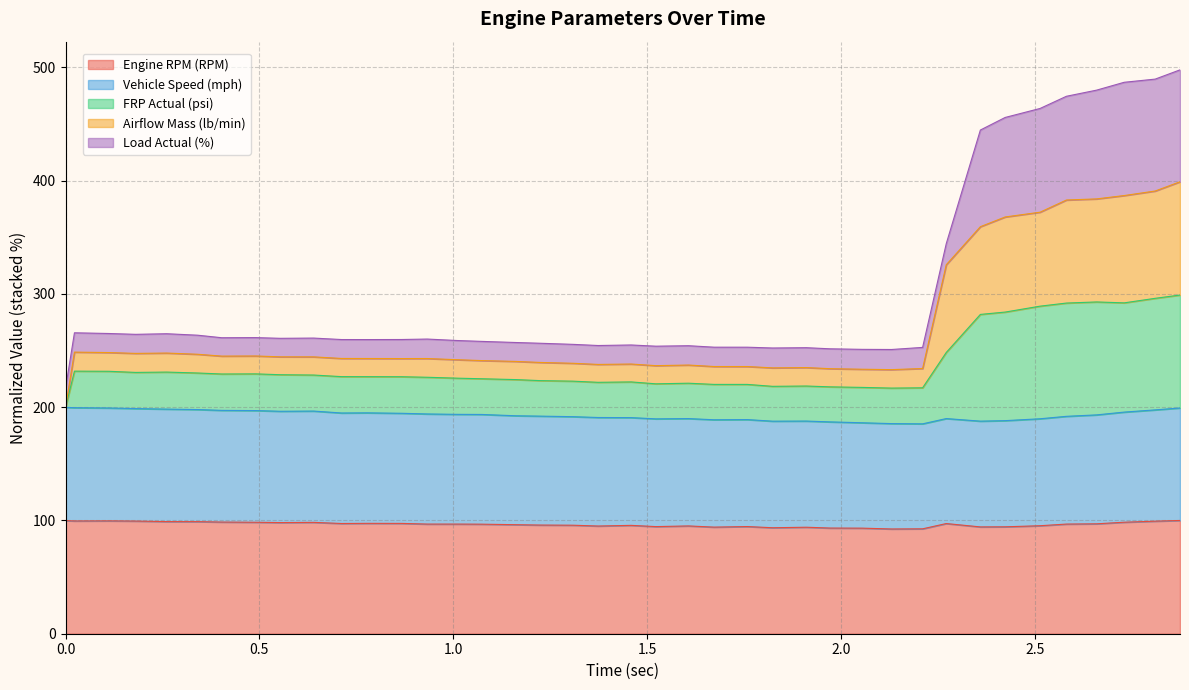

True or false: Airflow Mass (lb/min) and Vehicle Speed (mph) cross at least once.

False